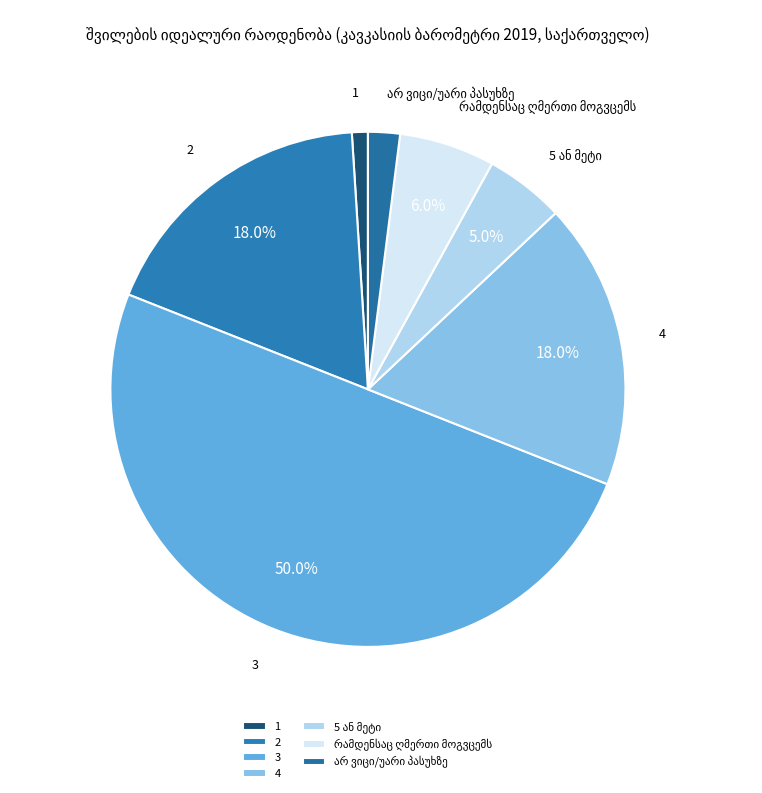

Which slice is the largest?

3